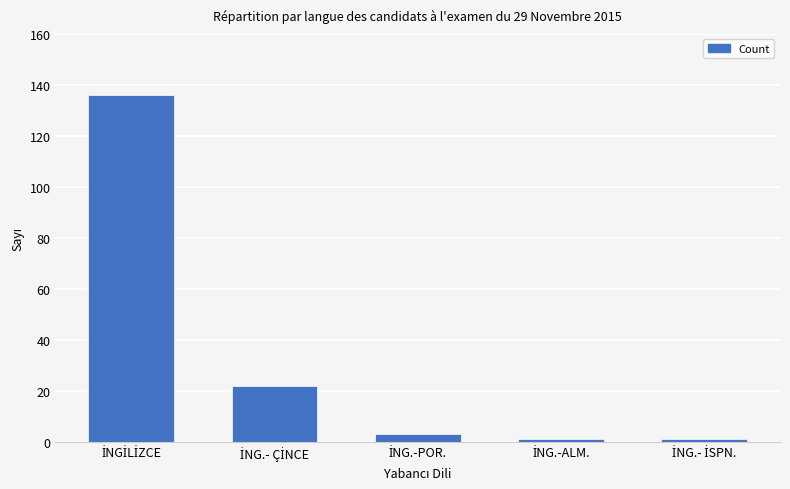

What is the average value?

33